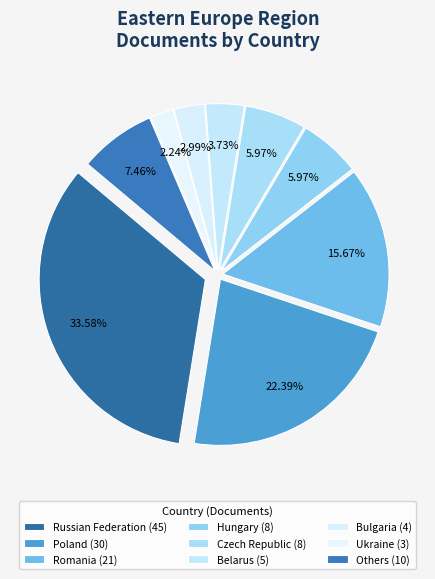

Does Slovakia account for over 50% of the chart?

No